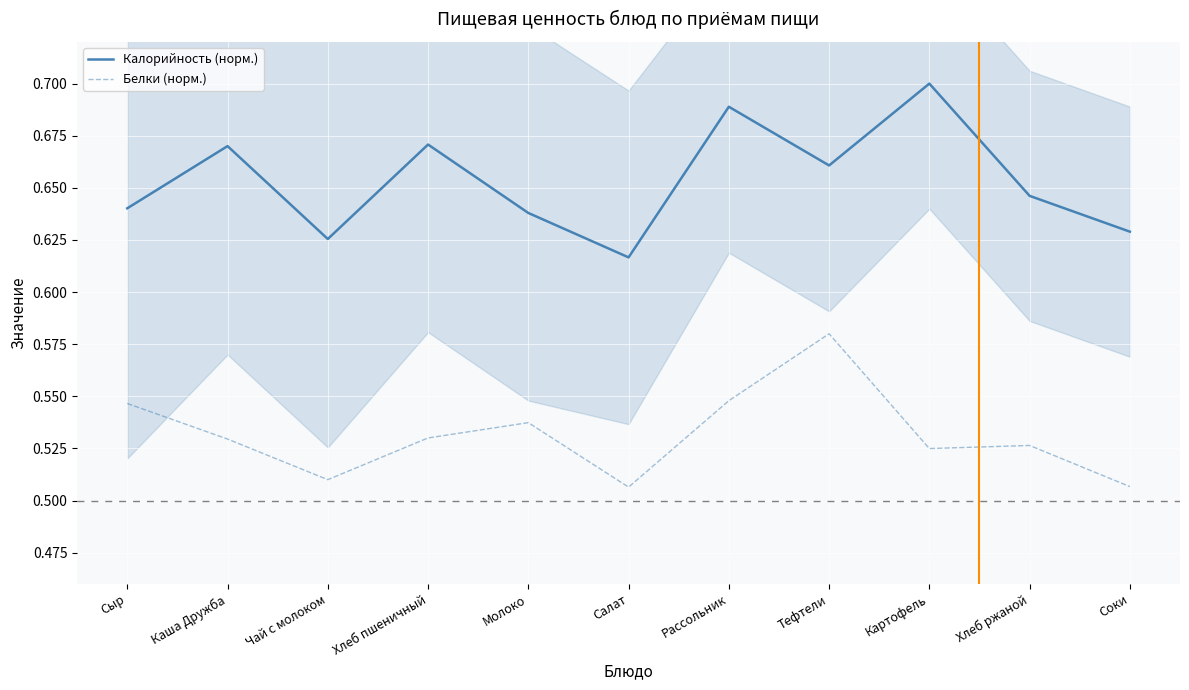

Which series changed the most between Салат and Картофель?

Калорийность (норм.)